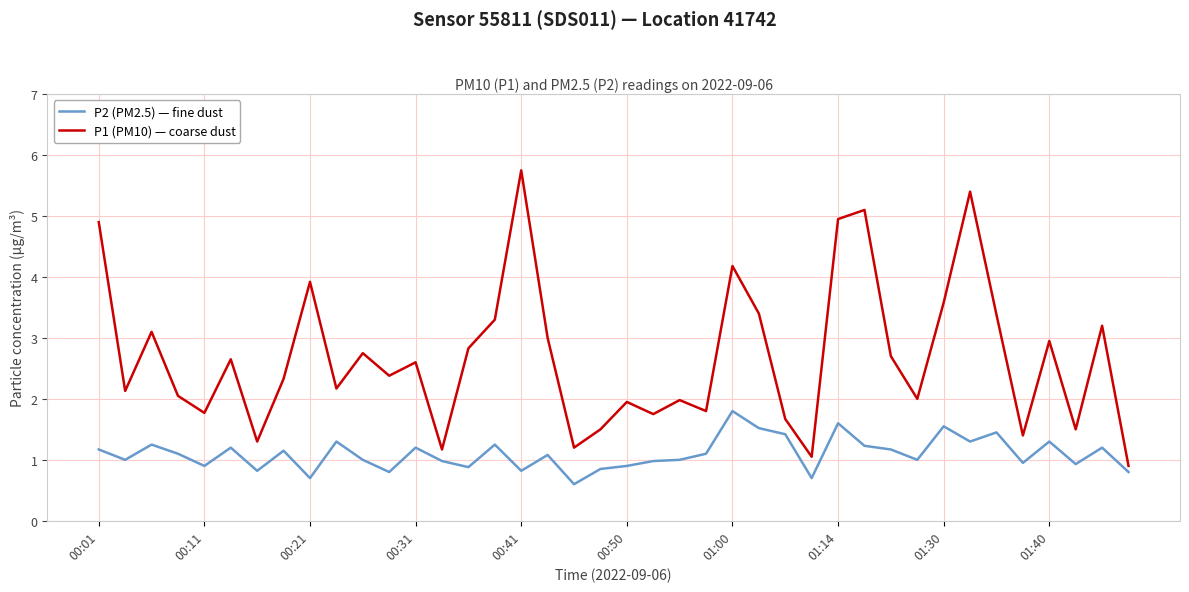

What is the lowest value of the P1 (PM10) — coarse dust series?

0.9